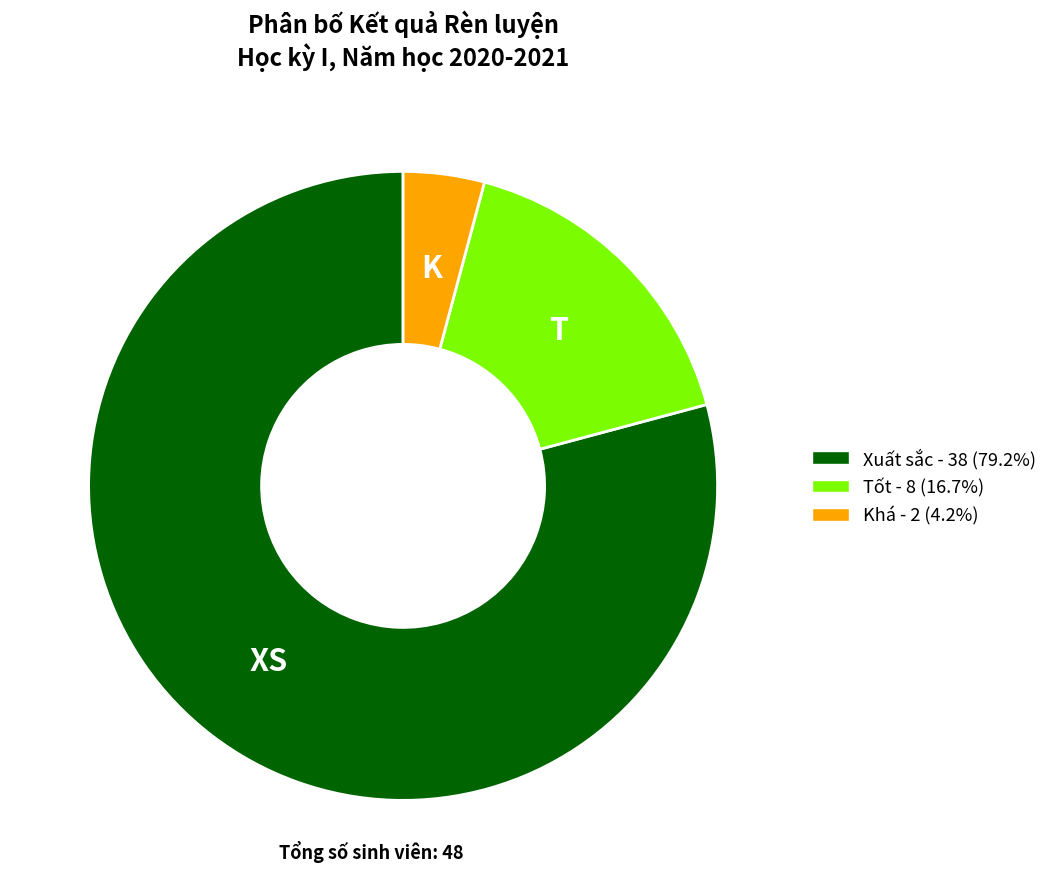

Rank the categories by value from highest to lowest.

Xuất sắc, Tốt, Khá